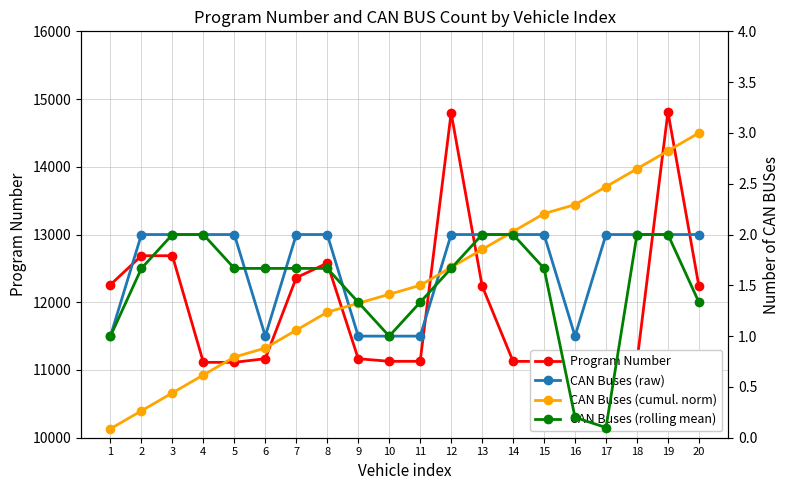

At which category is the sum across all series the highest?

19